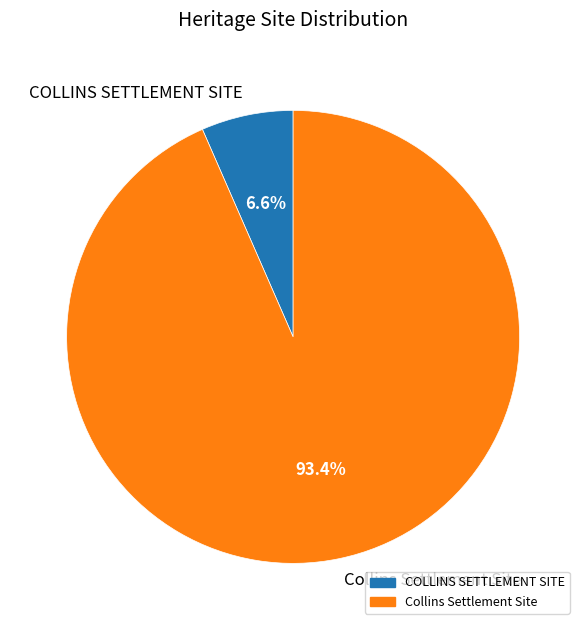

Which slice is the smallest?

COLLINS SETTLEMENT SITE